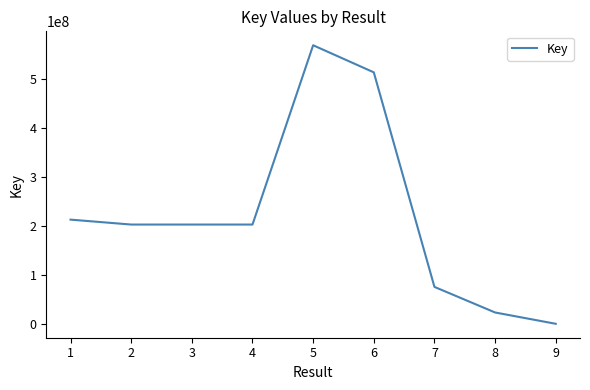

Which label corresponds to the smallest value in the chart?

9